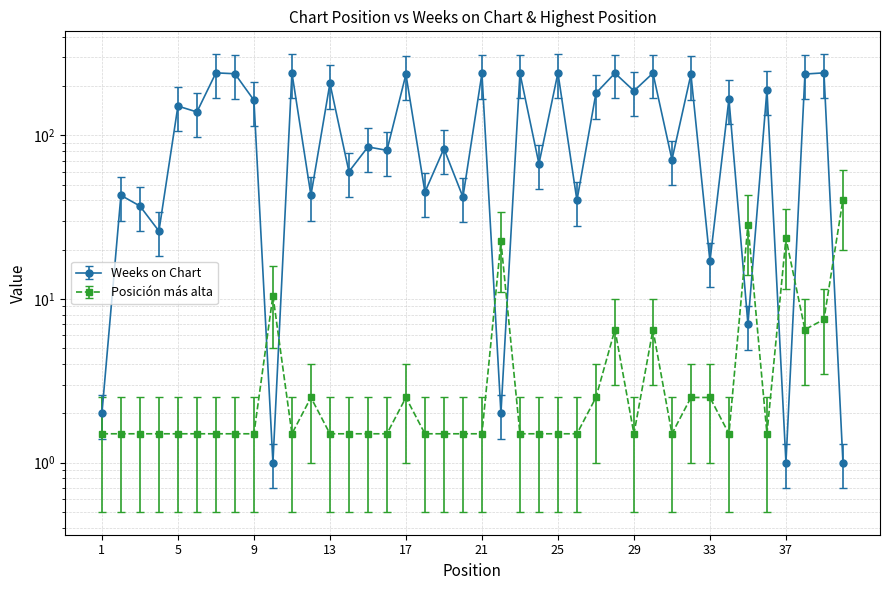

Reading left to right, transcribe all the data shown in this chart.

Weeks on Chart: 1=2.0	2=43.0	3=37.0	4=26.0	5=151.0	6=139.0	7=241.0	8=238.0	9=164.0	10=1.0	11=241.0	12=43.0	13=208.0	14=60.0	15=85.0	16=81.0	17=236.0	18=45.0	19=83.0	20=42.0	21=239.0	22=2.0	23=240.0	24=67.0	25=241.0	26=40.0	27=181.0	28=240.0	29=187.0	30=240.0	31=71.0	32=236.0	33=17.0	34=167.0	35=7.0	36=190.0	37=1.0	38=237.0	39=241.0	40=1.0
Posición más alta: 1=1.5	2=1.5	3=1.5	4=1.5	5=1.5	6=1.5	7=1.5	8=1.5	9=1.5	10=10.5	11=1.5	12=2.5	13=1.5	14=1.5	15=1.5	16=1.5	17=2.5	18=1.5	19=1.5	20=1.5	21=1.5	22=22.5	23=1.5	24=1.5	25=1.5	26=1.5	27=2.5	28=6.5	29=1.5	30=6.5	31=1.5	32=2.5	33=2.5	34=1.5	35=28.5	36=1.5	37=23.5	38=6.5	39=7.5	40=40.5